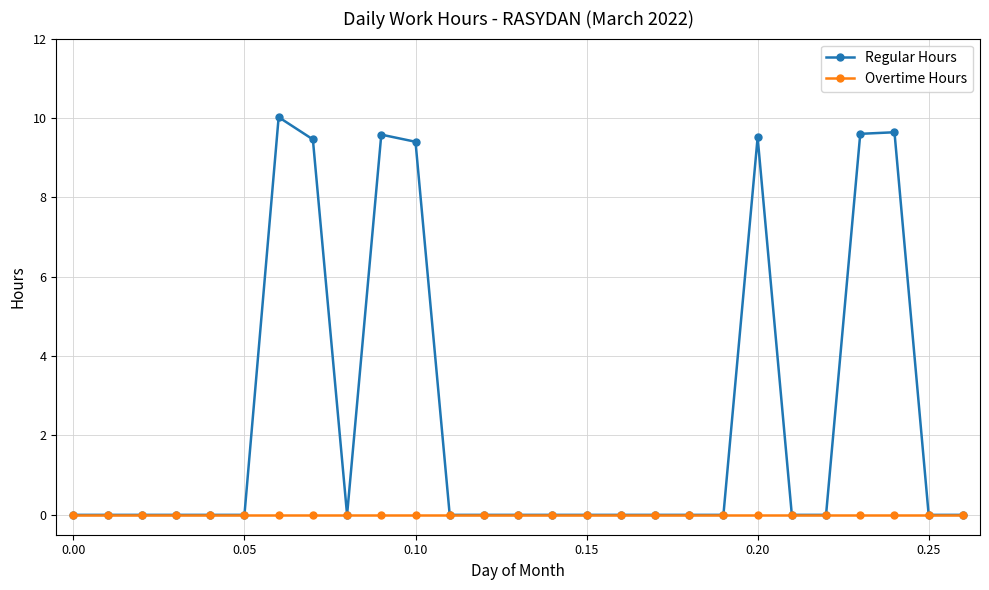

What is the average value of the Regular Hours series?

2.5